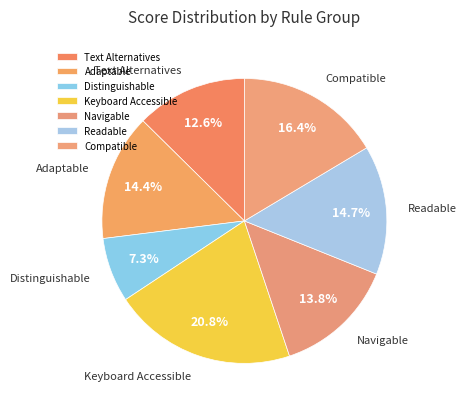

Approximately how many times larger is the value at Navigable compared to Keyboard Accessible?

0.7